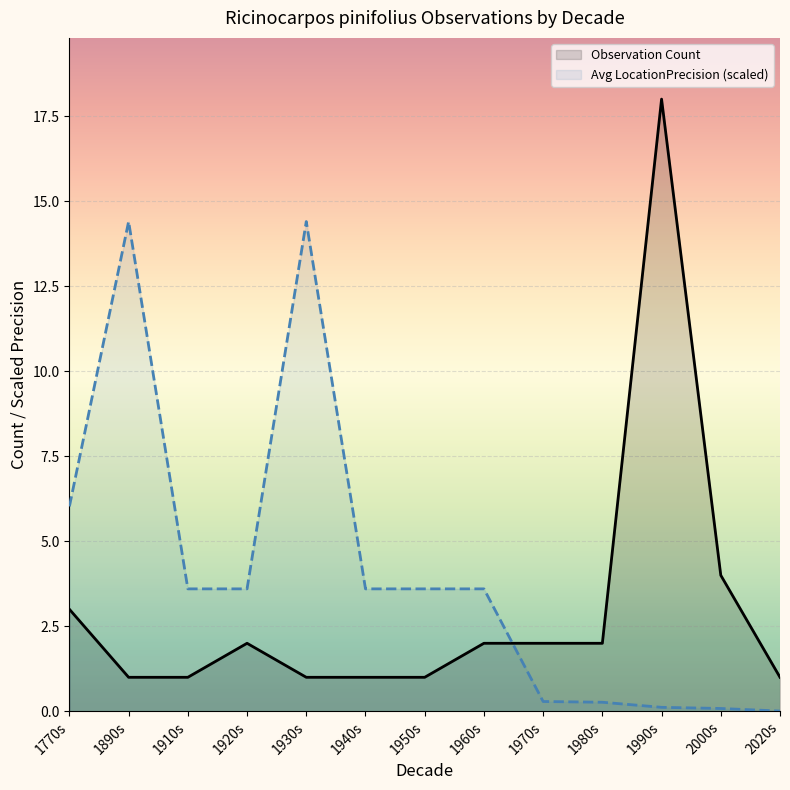

List the series in order of their overall mean, highest first.

Avg LocationPrecision (scaled), Observation Count